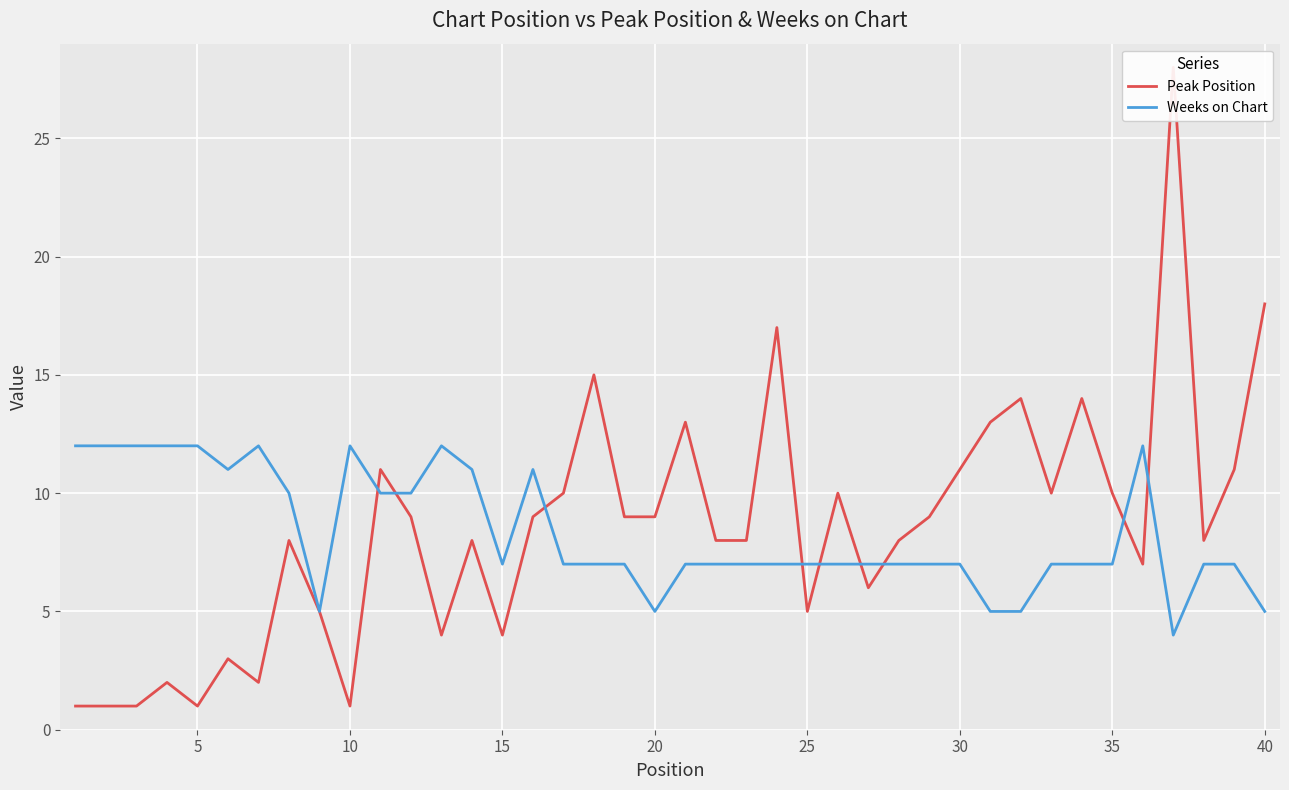

What is the highest value of the Weeks on Chart series?

12